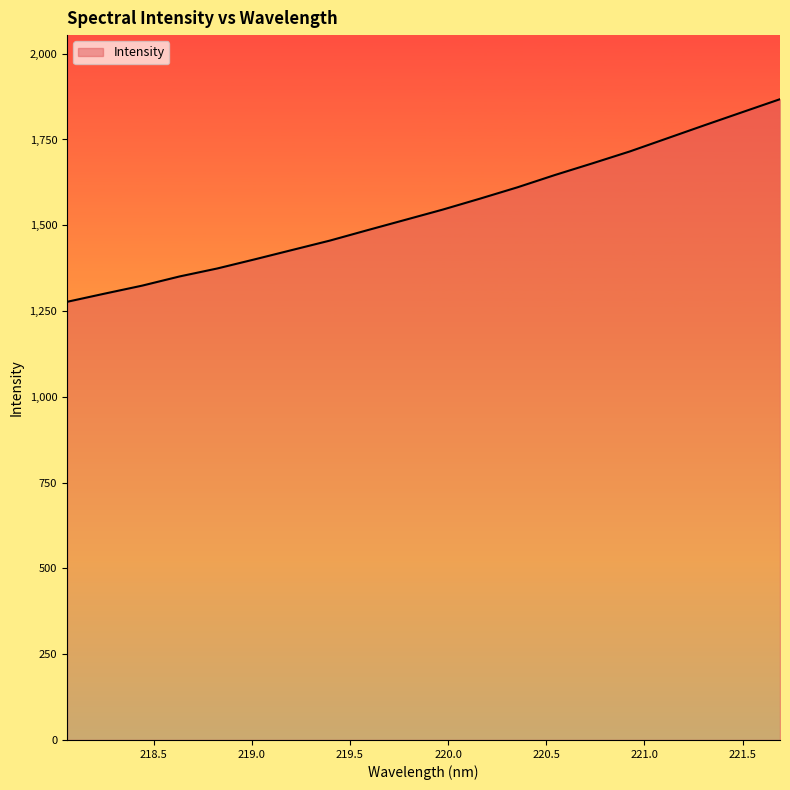

Reading left to right, list all the values displayed in this chart.

1276.9	1300.7	1324.0	1350.9	1374.0	1400.7	1428.0	1455.3	1485.6	1515.5	1545.4	1577.5	1610.6	1646.5	1680.5	1715.3	1753.7	1792.0	1829.8	1867.4